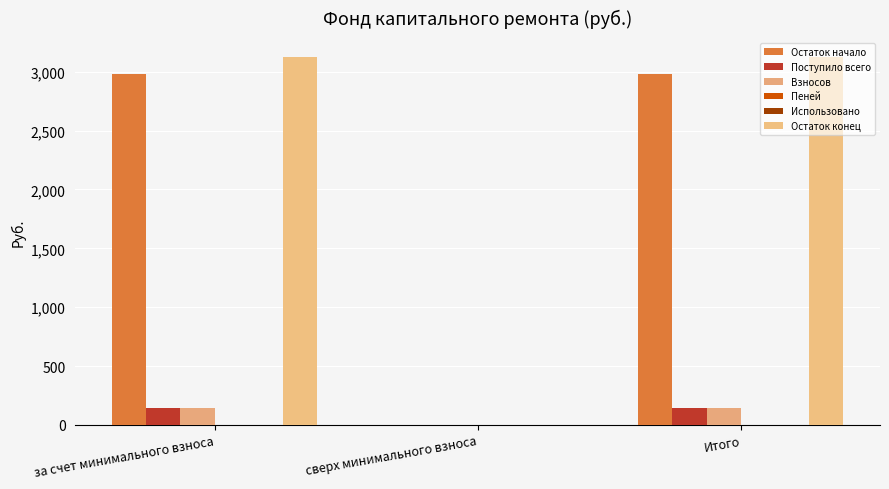

List the series in order of their peak value, lowest first.

Использовано, Пеней, Взносов, Поступило всего, Остаток начало, Остаток конец